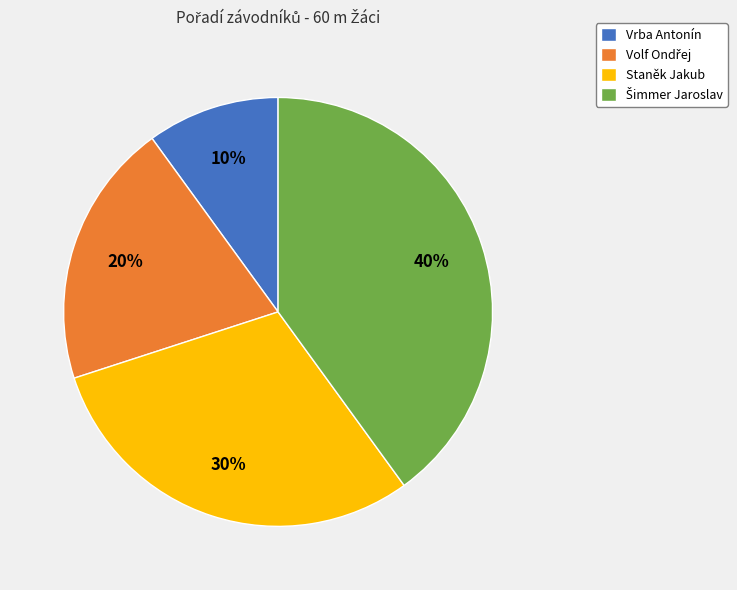

Do Staněk Jakub and Vrba Antonín together represent more than half of the pie?

No